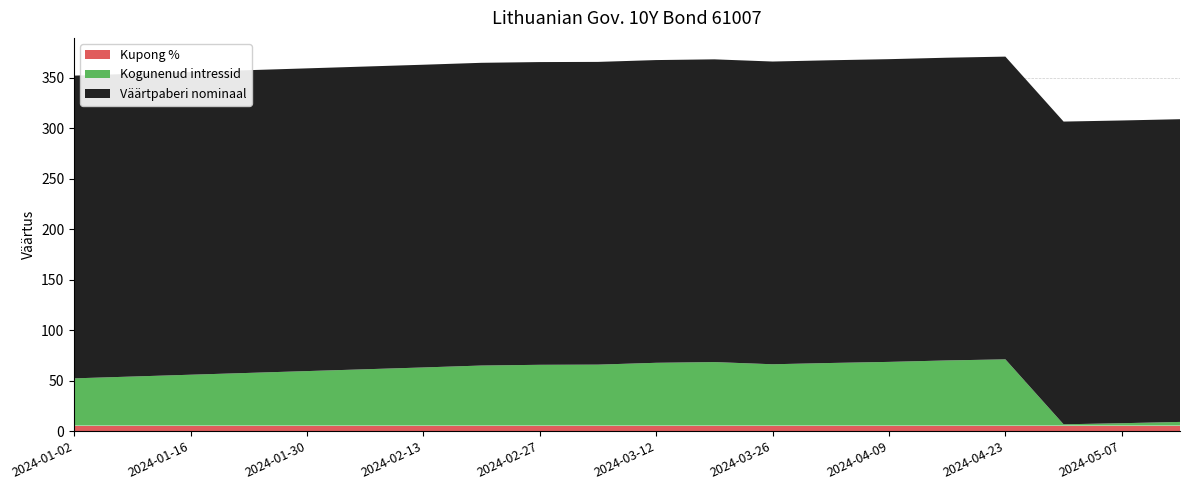

Is it true that Kupong % equals 5.5 at 2024-01-30?

True